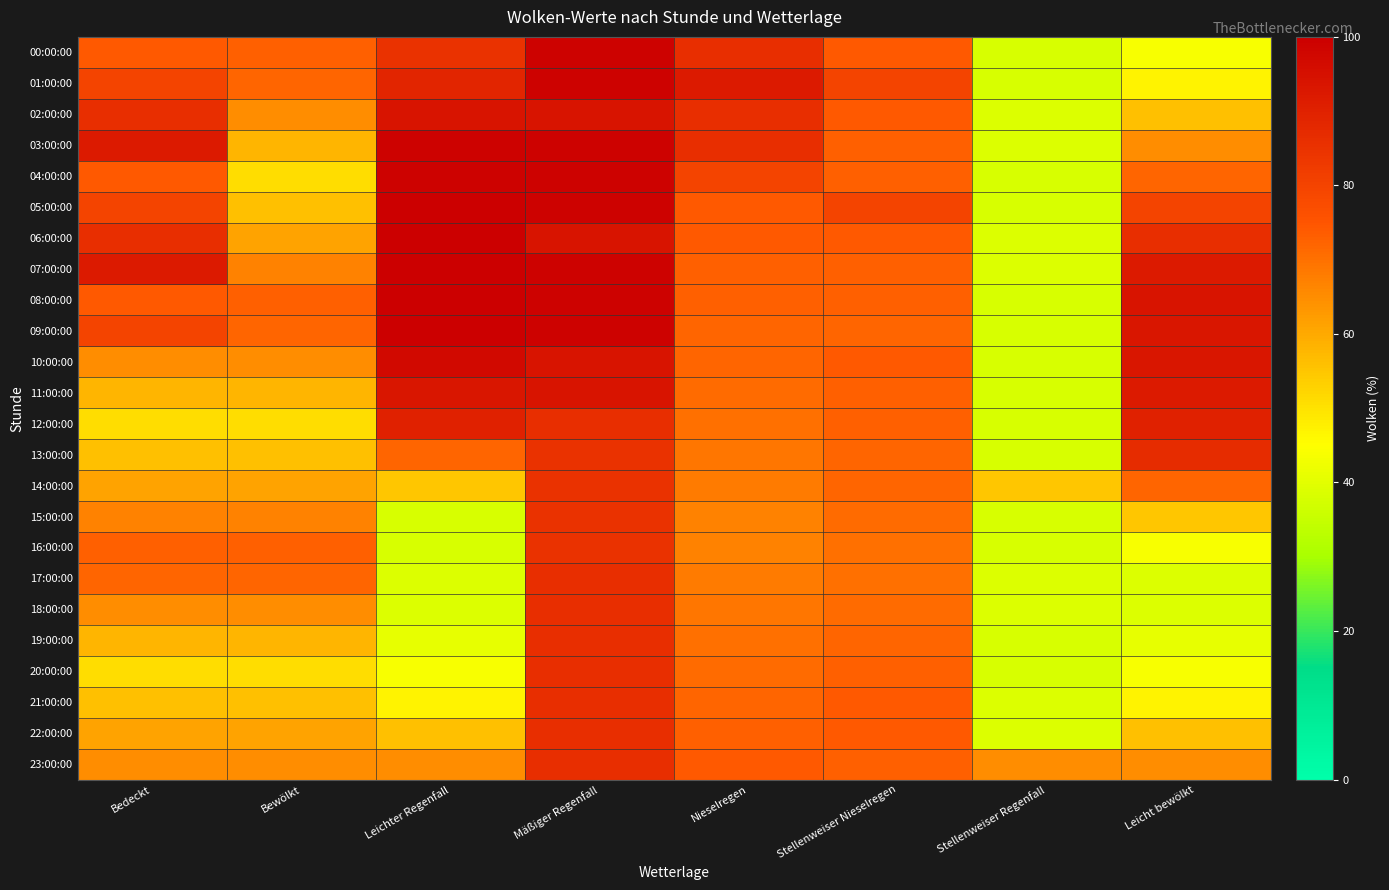

Which has a higher value, Nieselregen or Stellenweiser Nieselregen?

Nieselregen